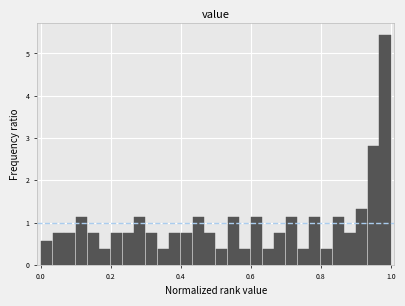

Around what value on the x-axis is the tallest bar? Give the approximate position of its centre, as read against the axis.

0.98